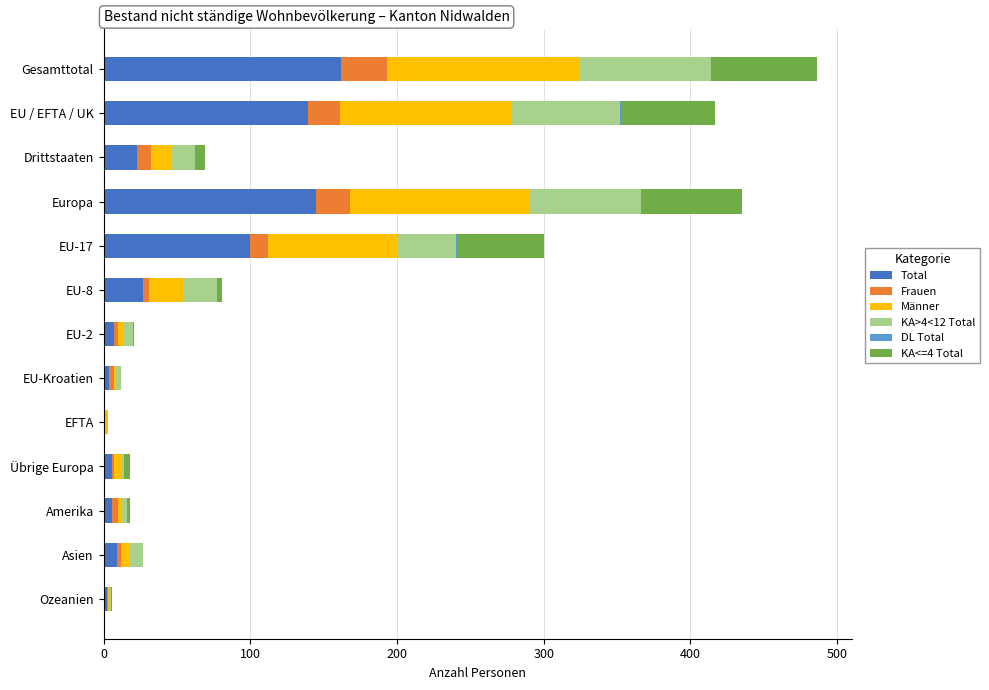

At which label does Total reach its peak?

Gesamttotal